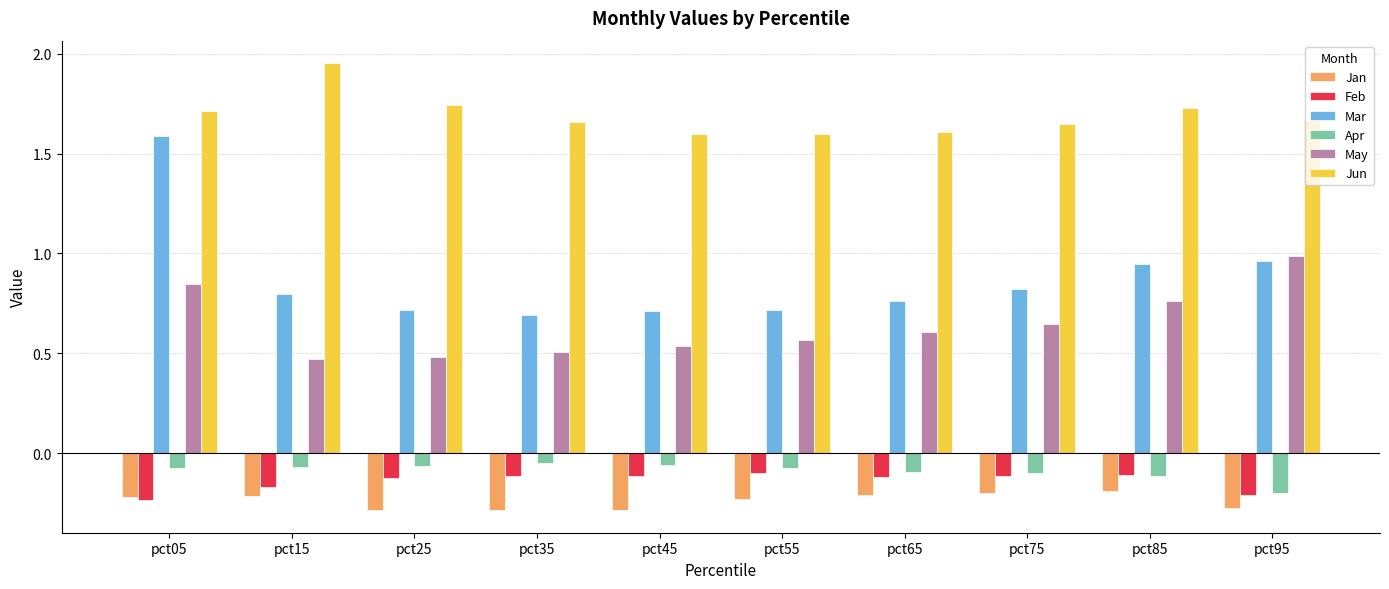

What is the total value across all series at pct75?

2.7